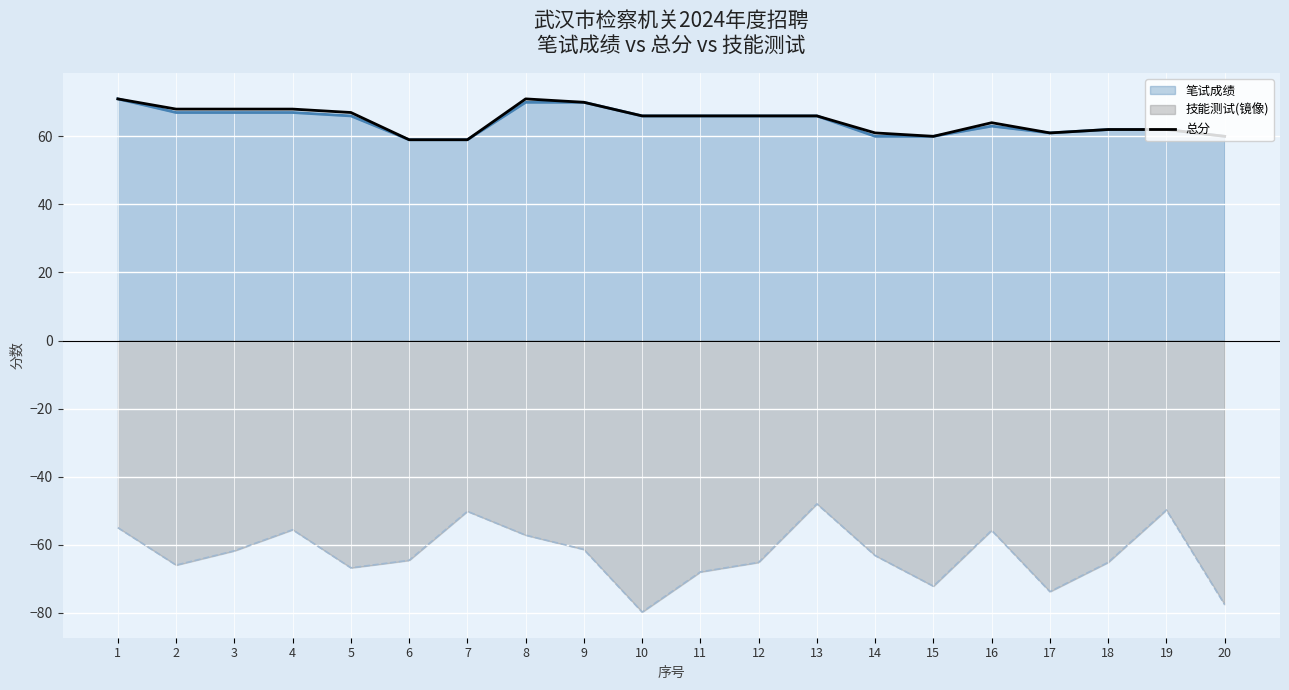

What is the difference between the second highest and second lowest values?

12